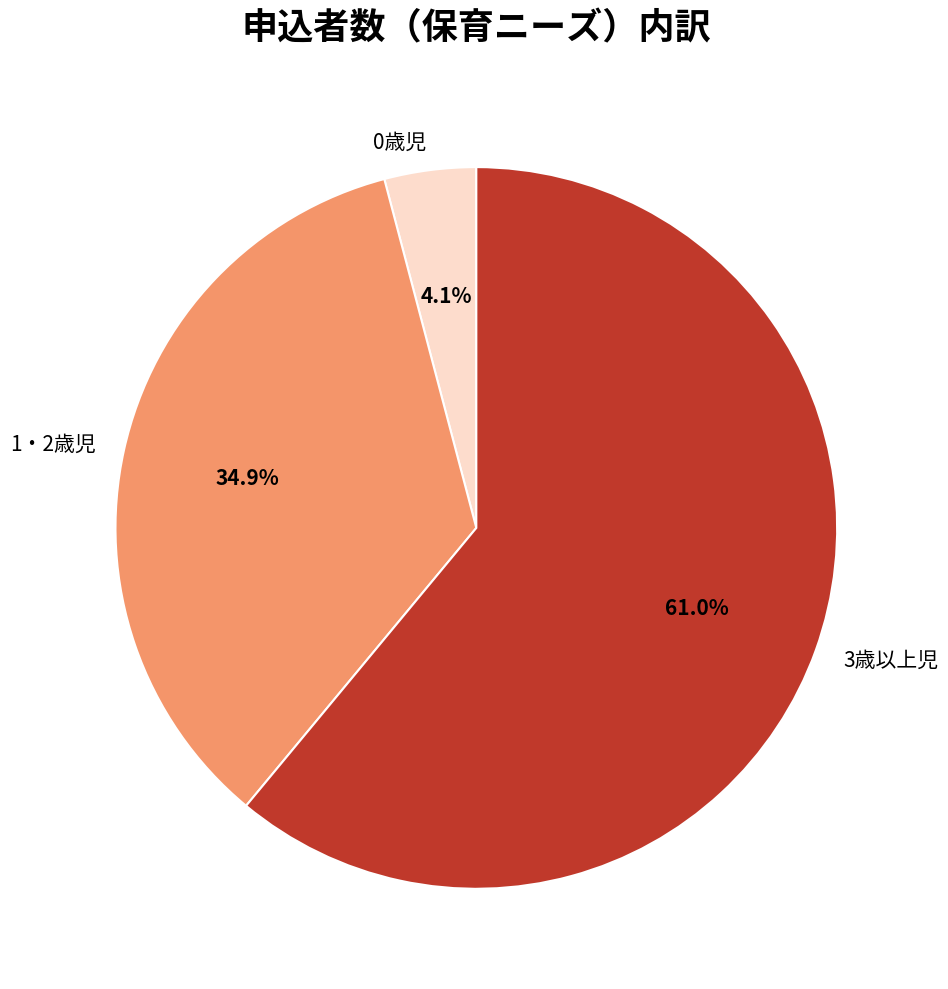

Rank the categories by value from highest to lowest.

3歳以上児, 1・2歳児, 0歳児